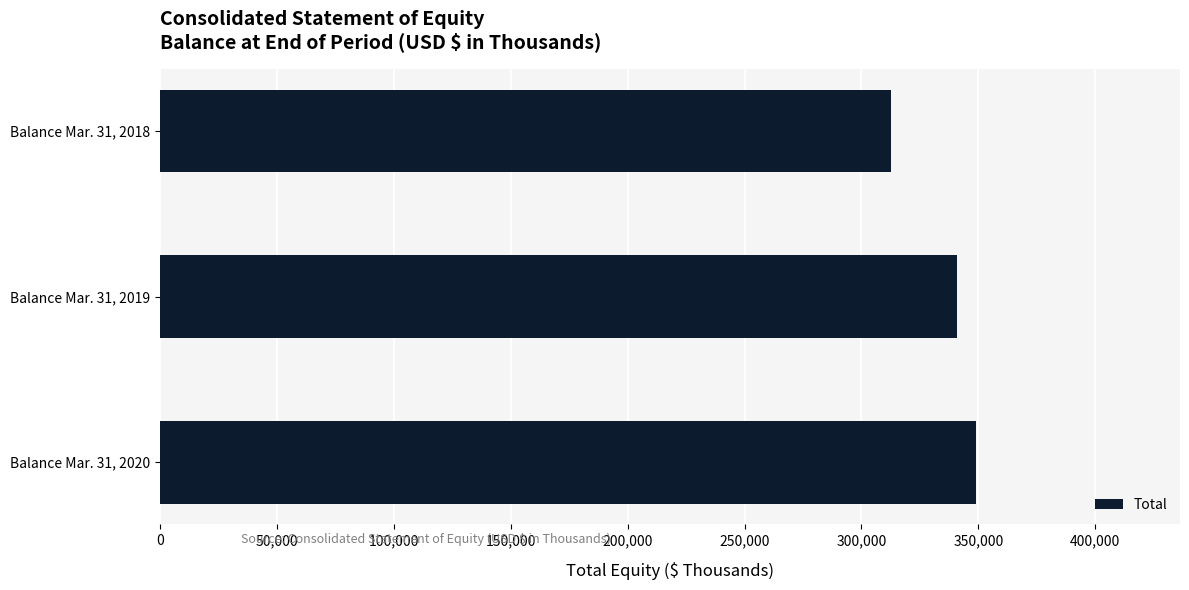

How many values are below 340853?

1